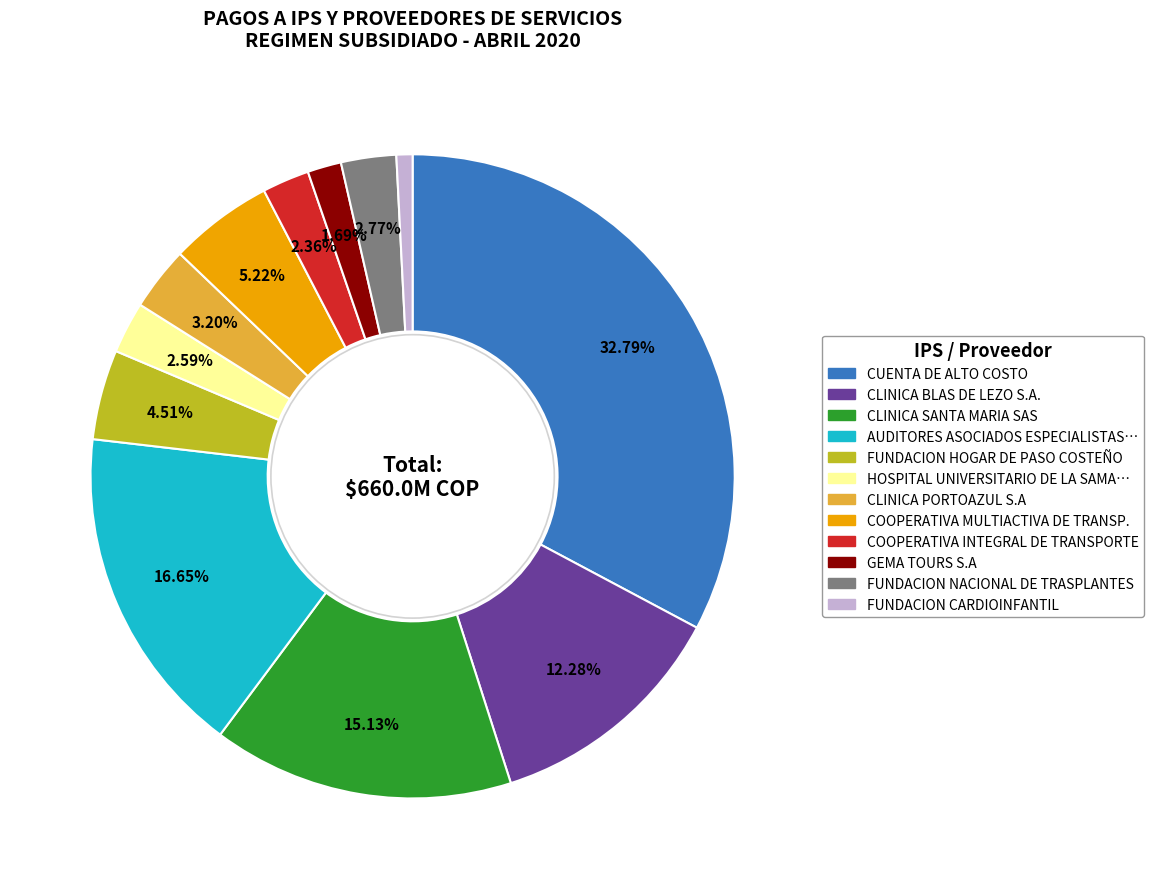

Is there a majority slice in this chart?

No